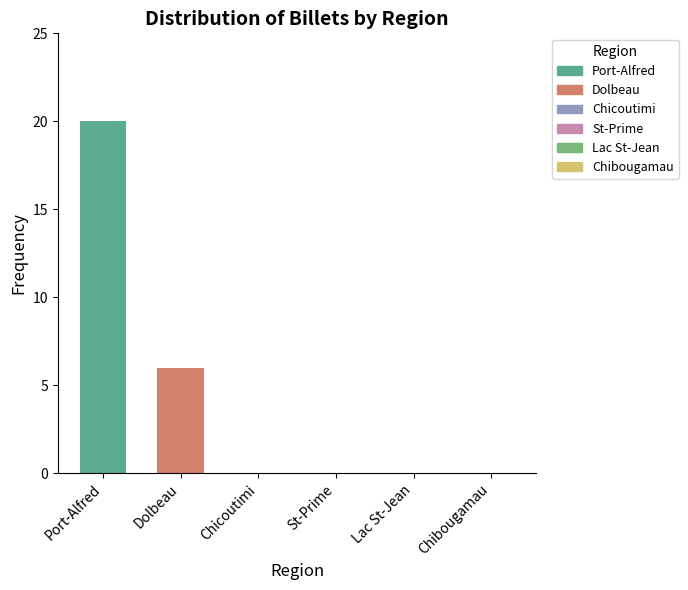

What is the greatest value displayed?

20